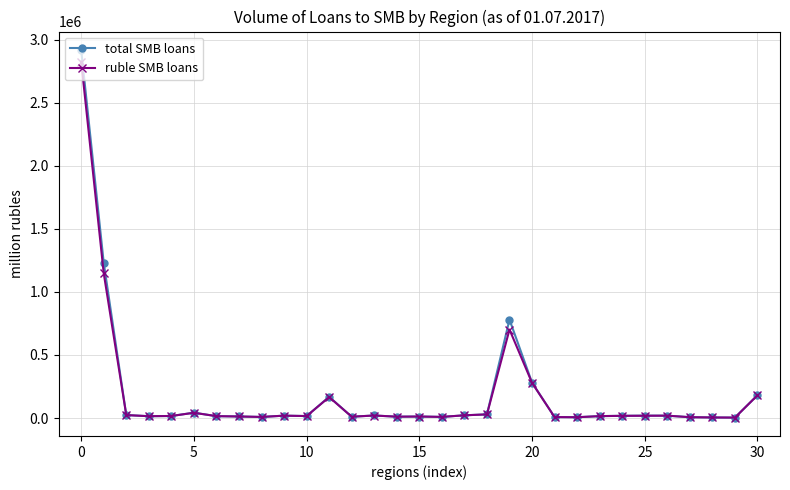

What is the highest value of the ruble SMB loans series?

2825742